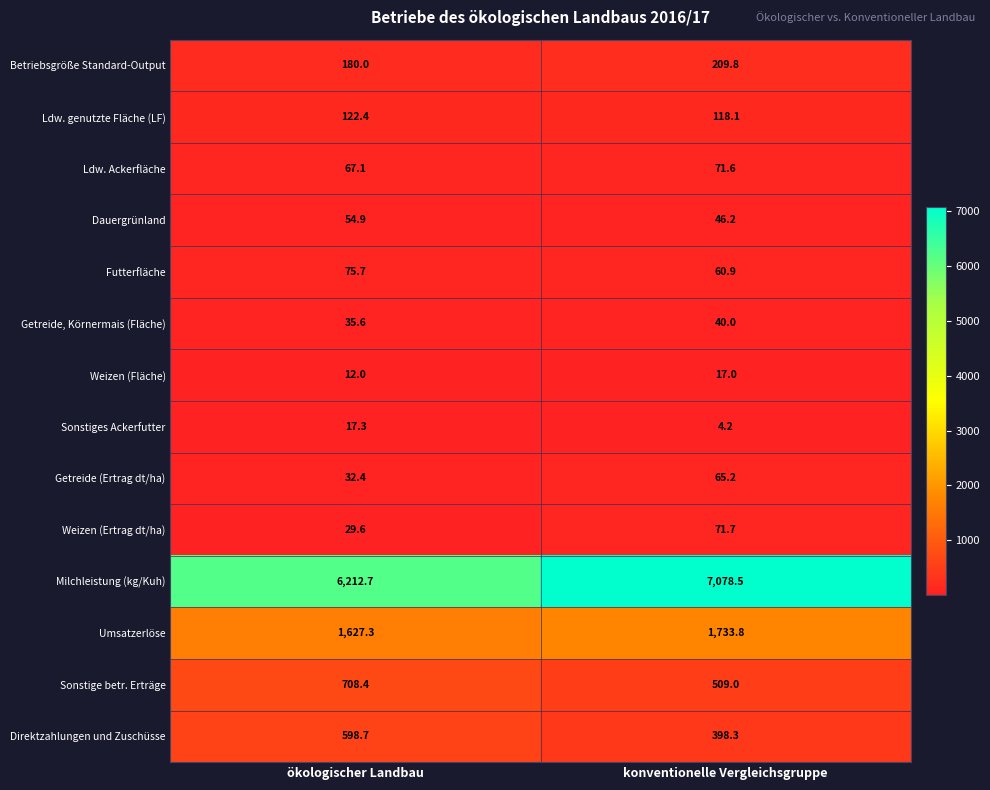

True or false: Milchleistung (kg/Kuh) has a value of 2608.4 at konventionelle Vergleichsgruppe.

False